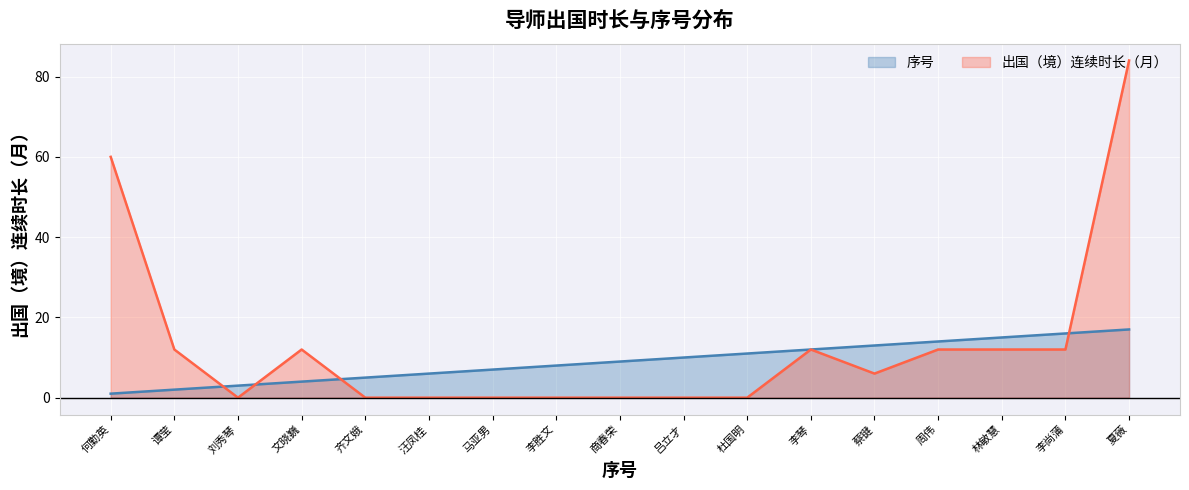

True or false: 出国（境）连续时长（月） has a value of 0 at 马亚男.

True